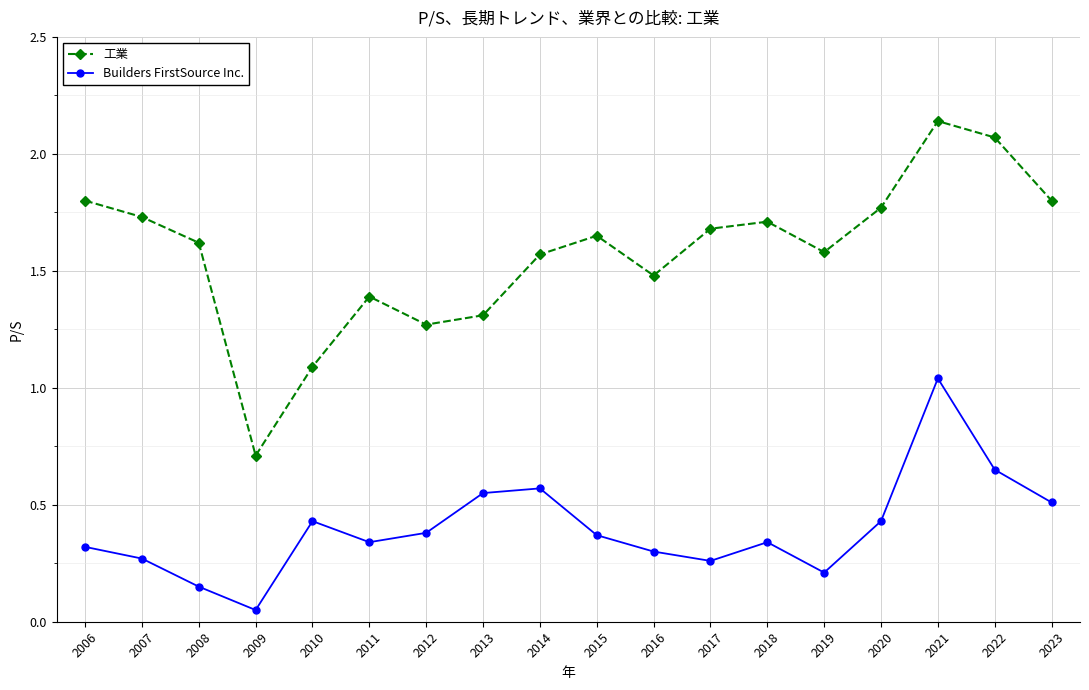

Is it true that Builders FirstSource Inc. equals 0.6 at 2018?

False